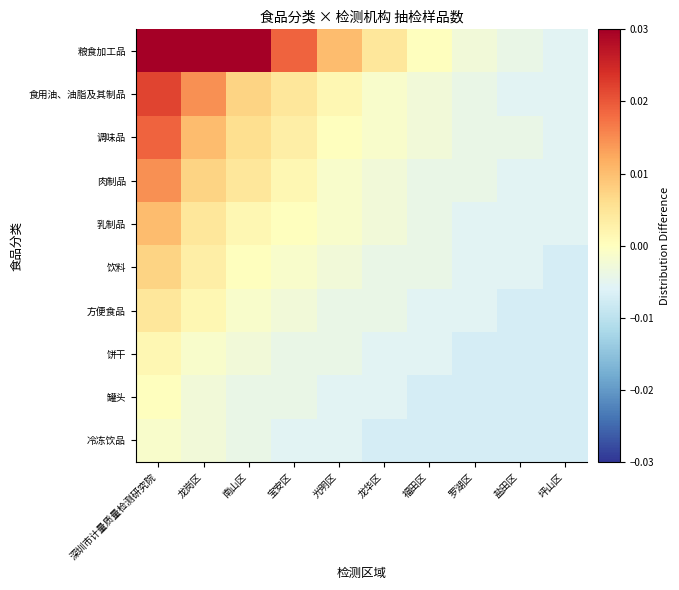

Which category has the highest value across all series?

深圳市计量质量检测研究院